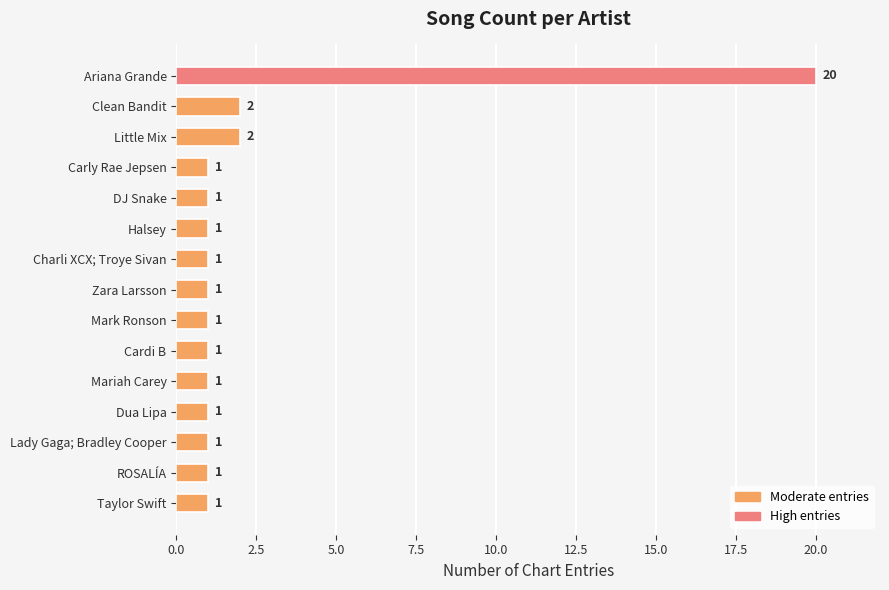

What is the maximum value shown in the chart?

20